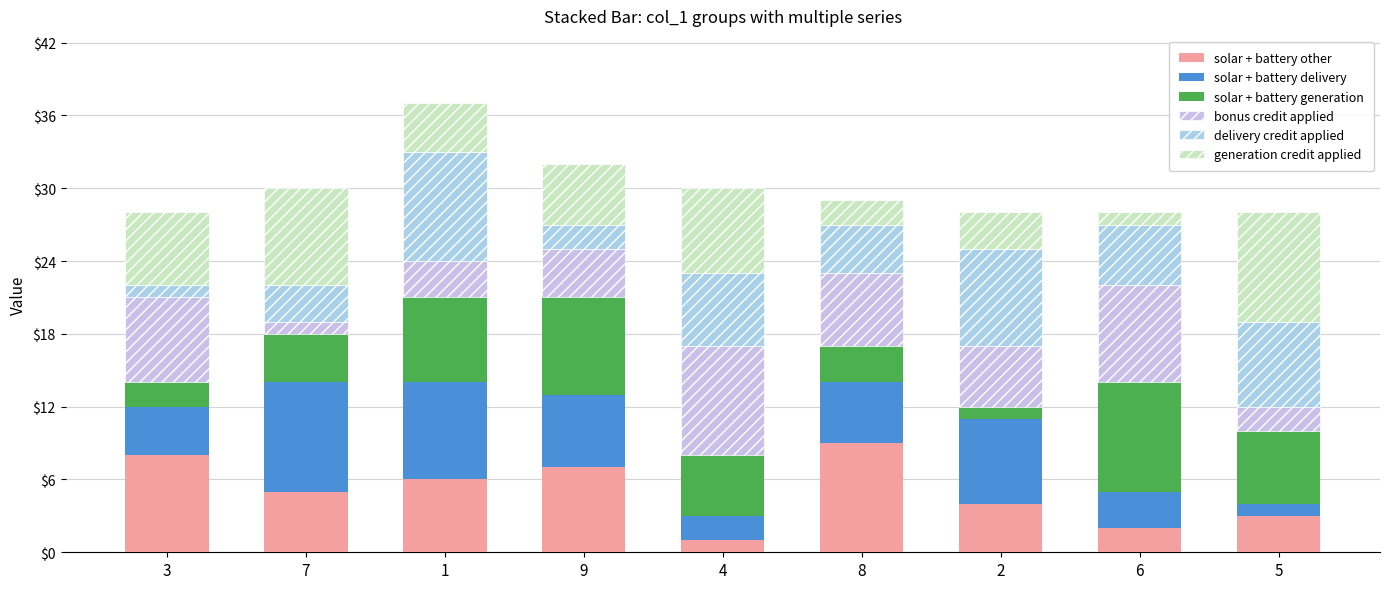

Which series has the largest total across all categories?

solar + battery other